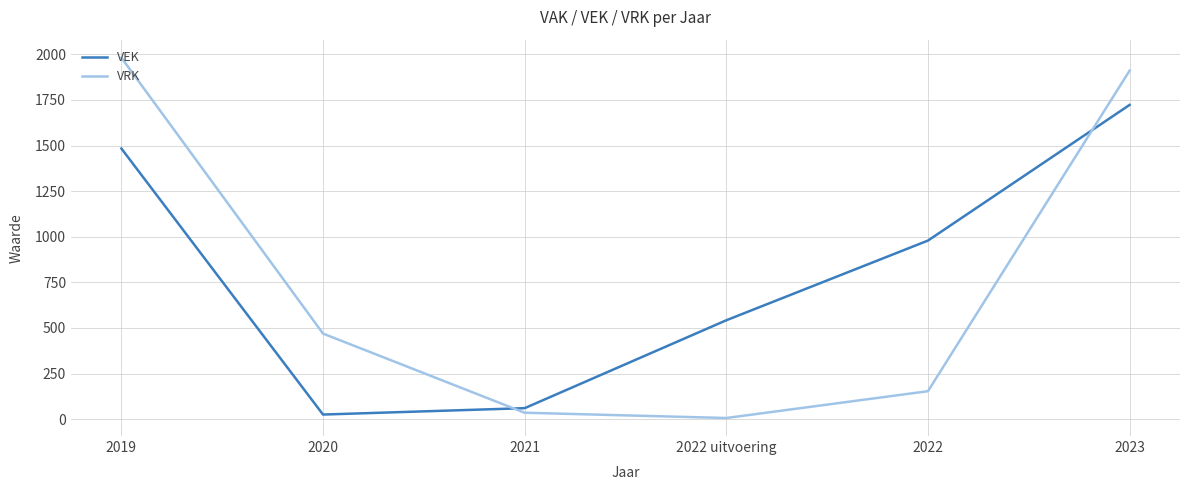

Count the number of categories in the chart.

6